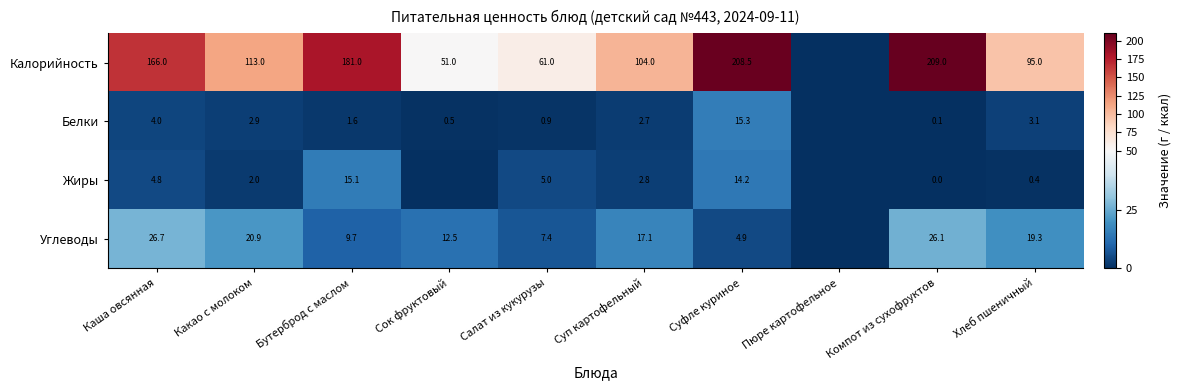

Which has a higher value, Салат из кукурузы or Суп картофельный?

Суп картофельный